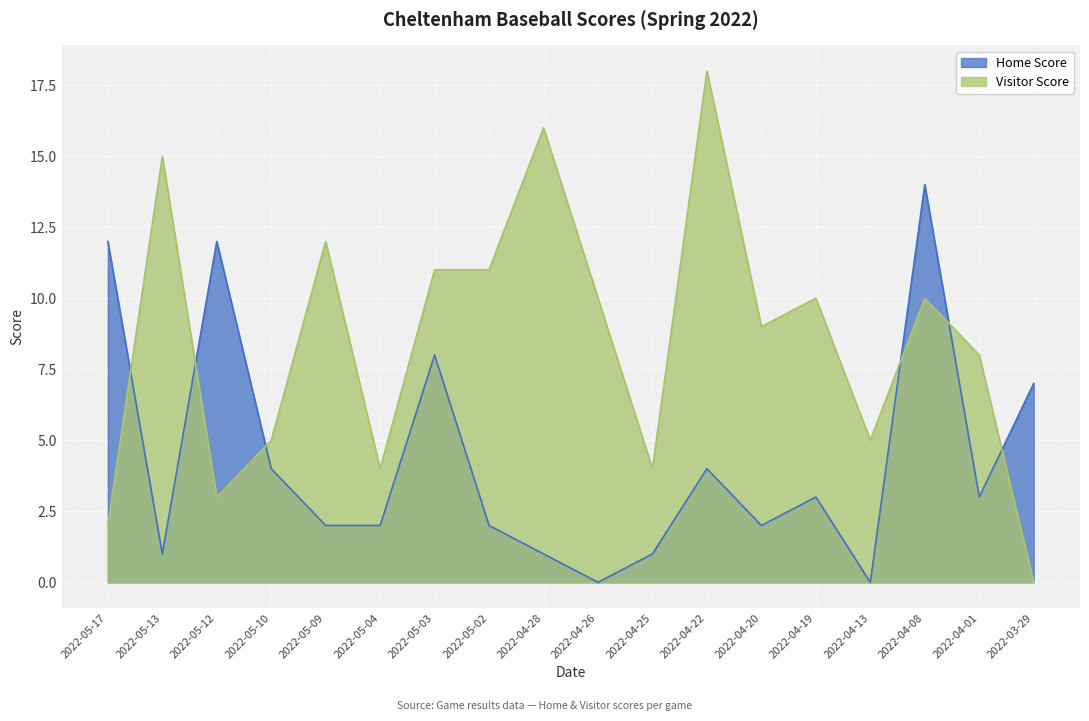

At how many categories does at least one series exceed 10?

9